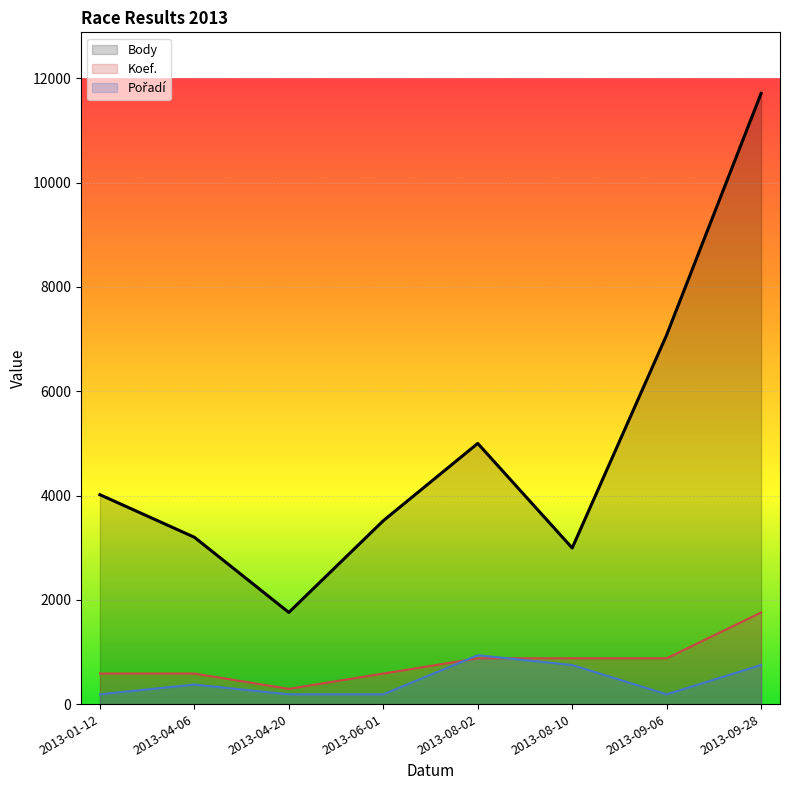

List the labels in order of Koef. value, largest first.

2013-09-28, 2013-08-02, 2013-08-10, 2013-09-06, 2013-01-12, 2013-04-06, 2013-06-01, 2013-04-20